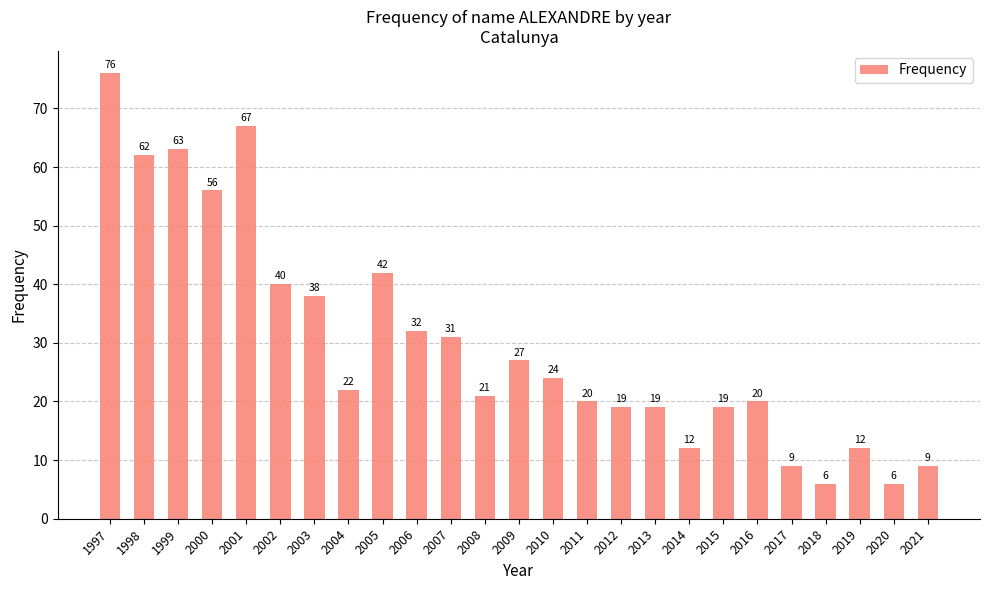

What is the value of the 15th bar from the left?

20